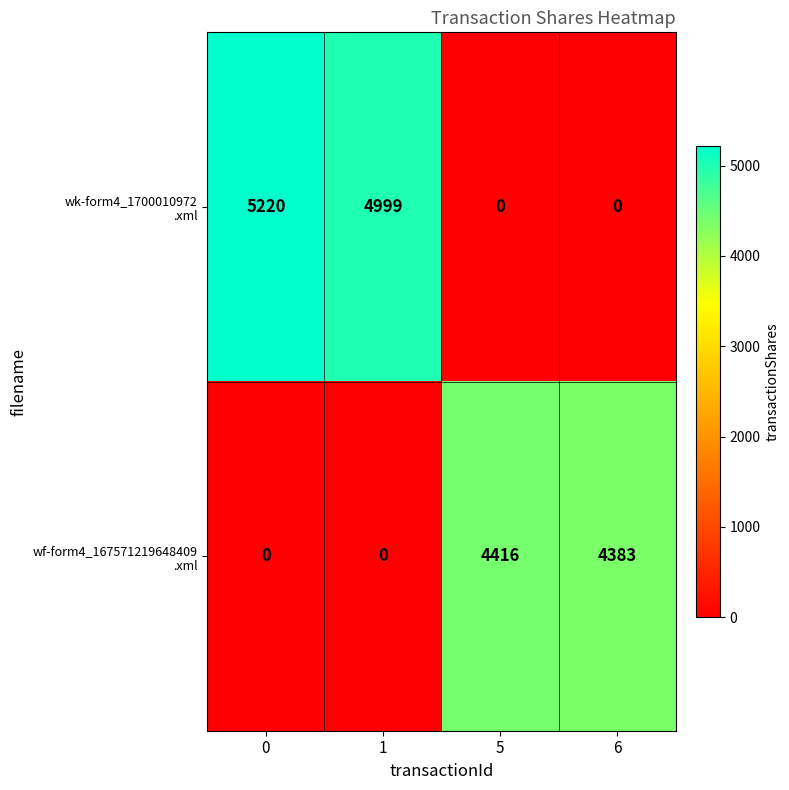

What is the spread (max minus min) of values at 1?

4999